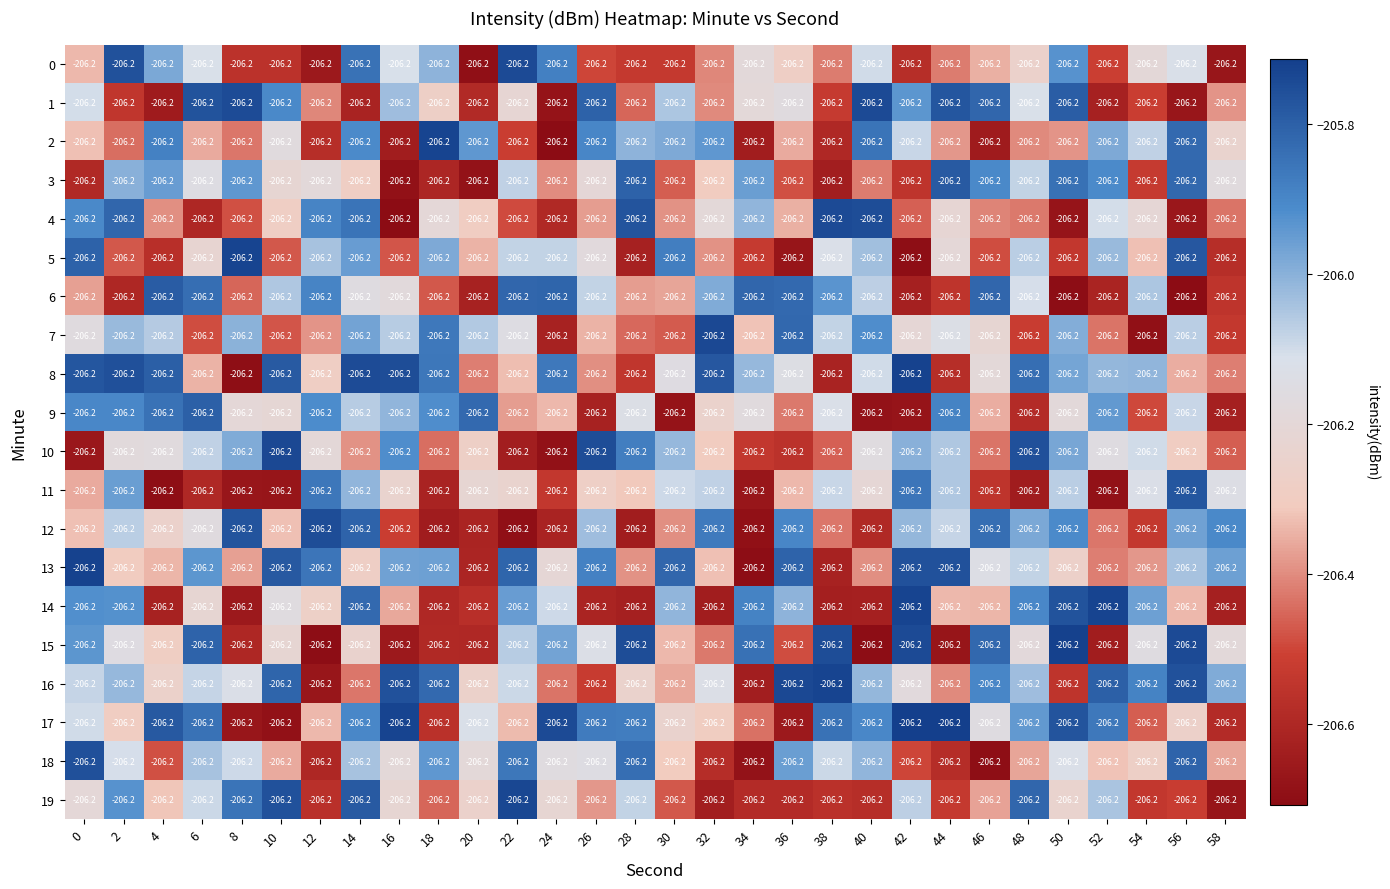

What is the smallest value displayed?

-206.7